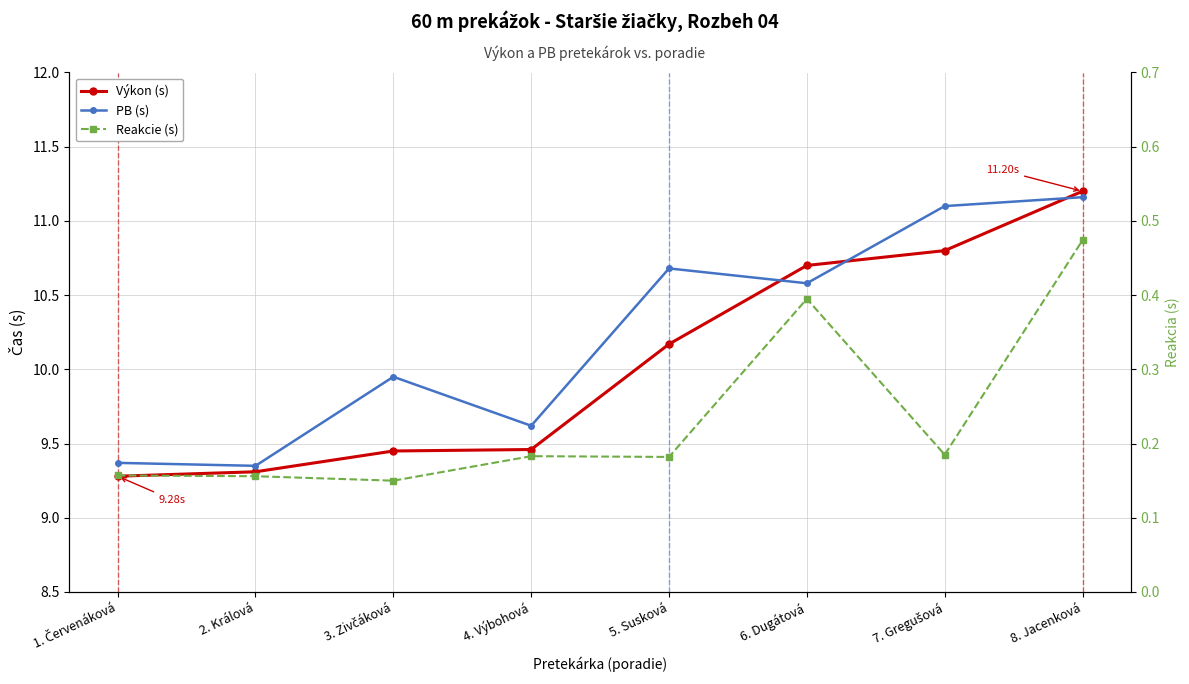

What is the label of the 4th point from the left?

4. Výbohová